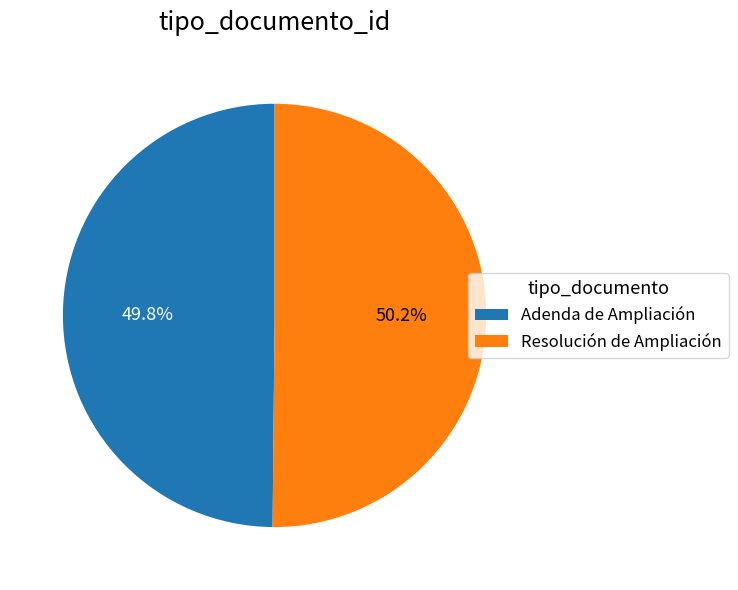

Approximately how many times larger is the value at Adenda de Ampliación compared to Resolución de Ampliación?

1.0